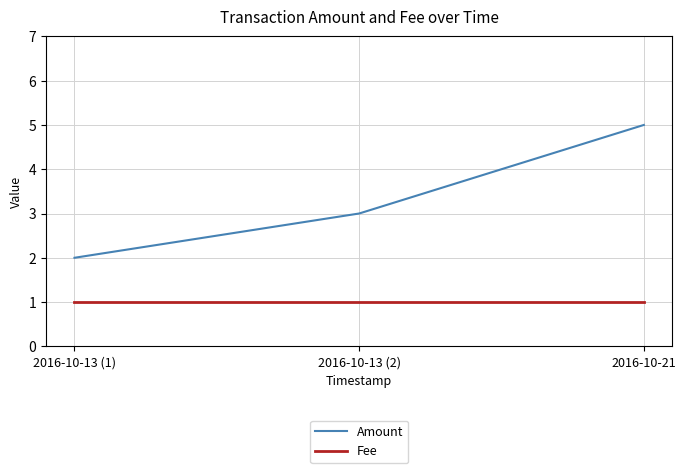

Rank the categories by Amount value from highest to lowest.

2016-10-21, 2016-10-13 (2), 2016-10-13 (1)